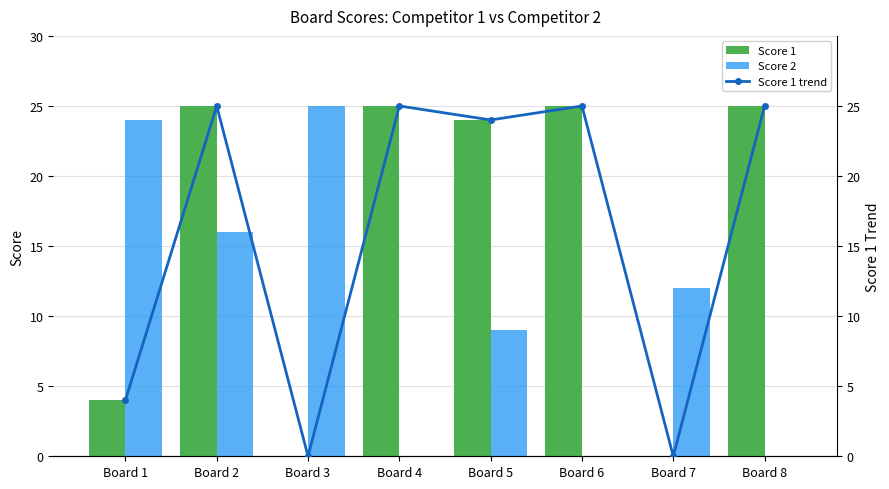

What is the average value of the Score 1 series?

16